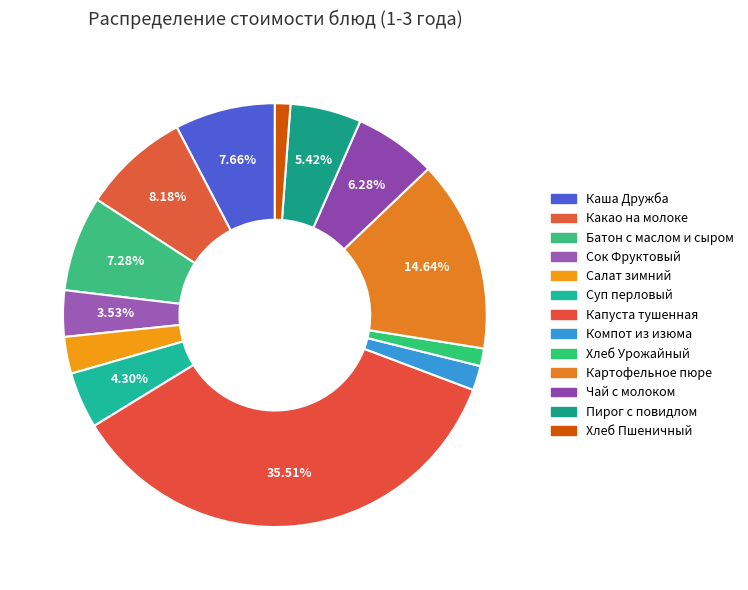

Does any single category account for the majority?

No